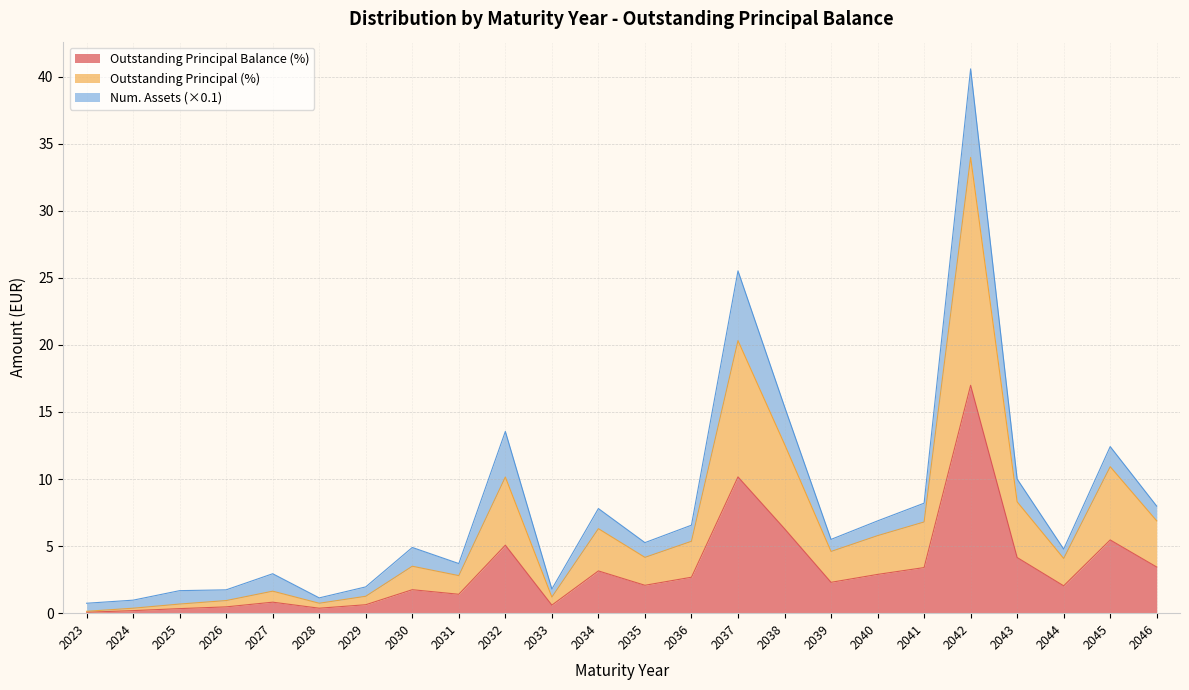

Which category has the highest value across all series?

2042